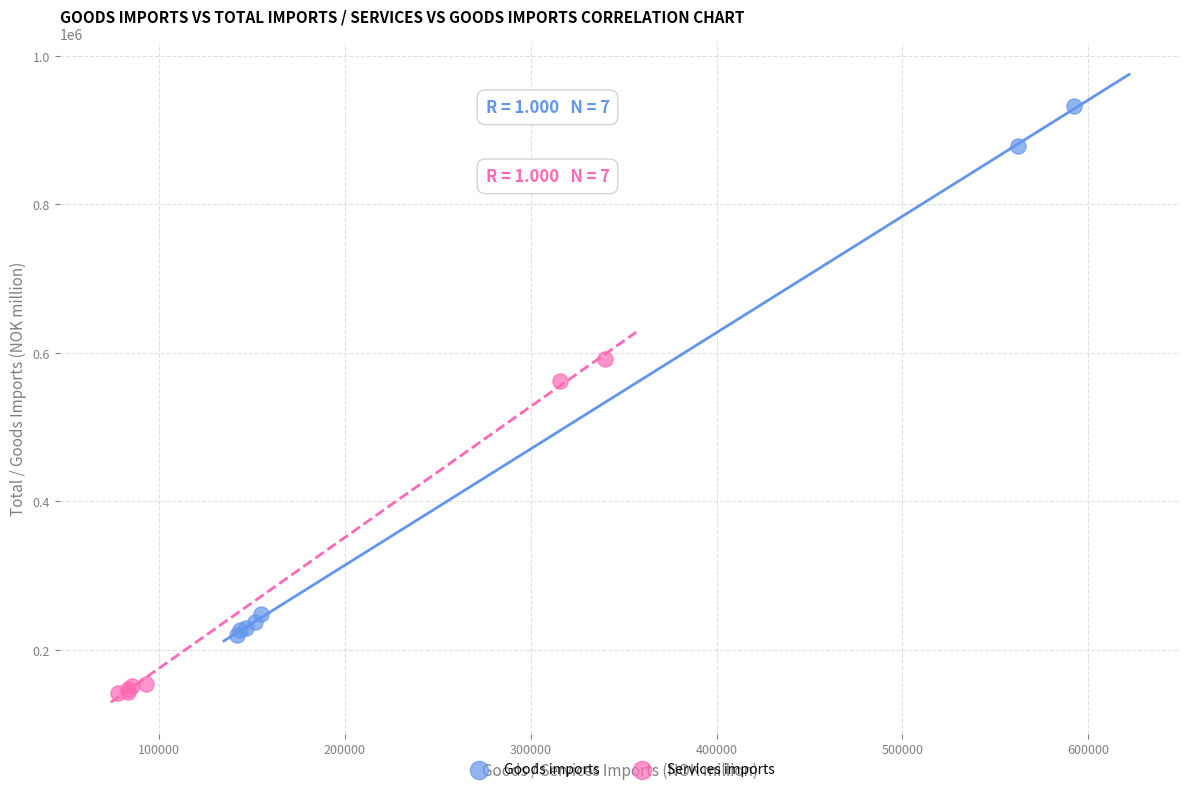

Which series has the widest spread of Y values?

Goods imports